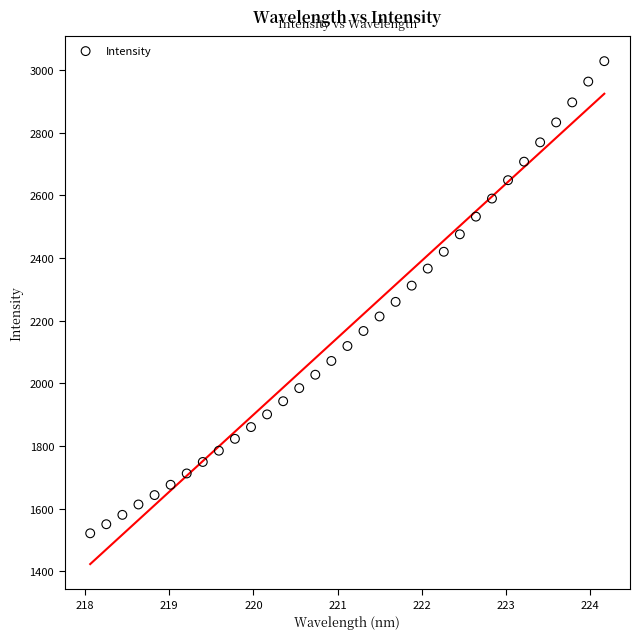

What is the range of X values (max minus min)?

6.1